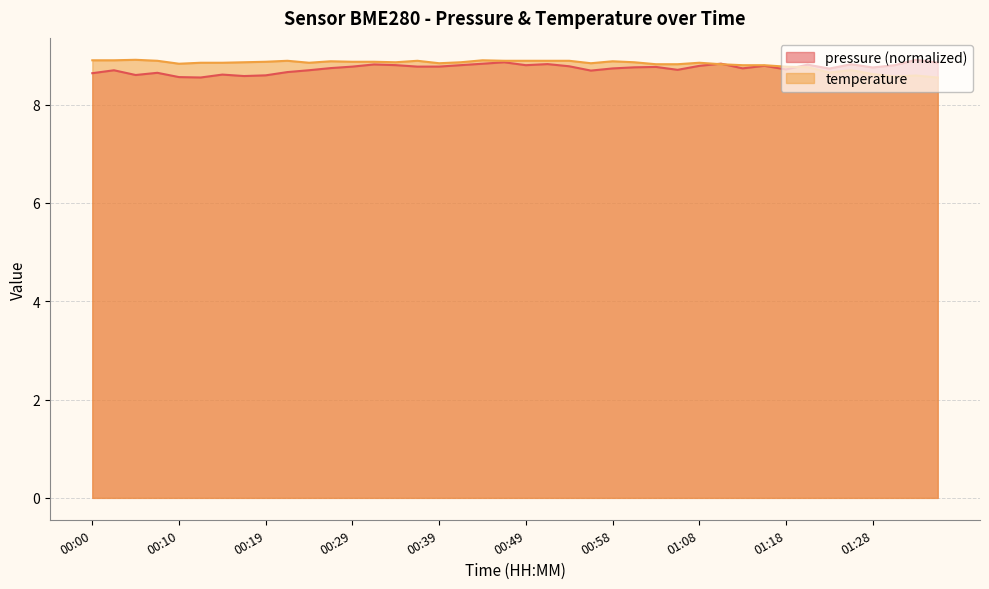

What are all the series names shown in the legend?

pressure (normalized), temperature